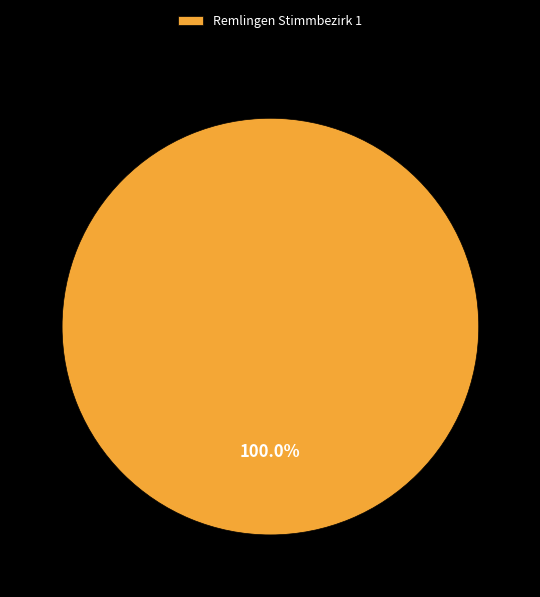

Rank the categories by value from highest to lowest.

Remlingen Stimmbezirk 1